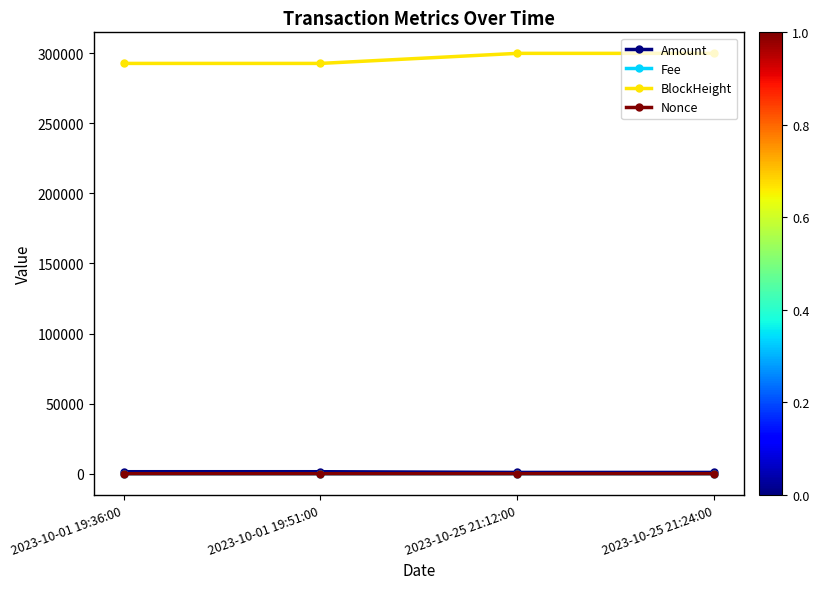

True or false: Nonce and BlockHeight cross at least once.

False